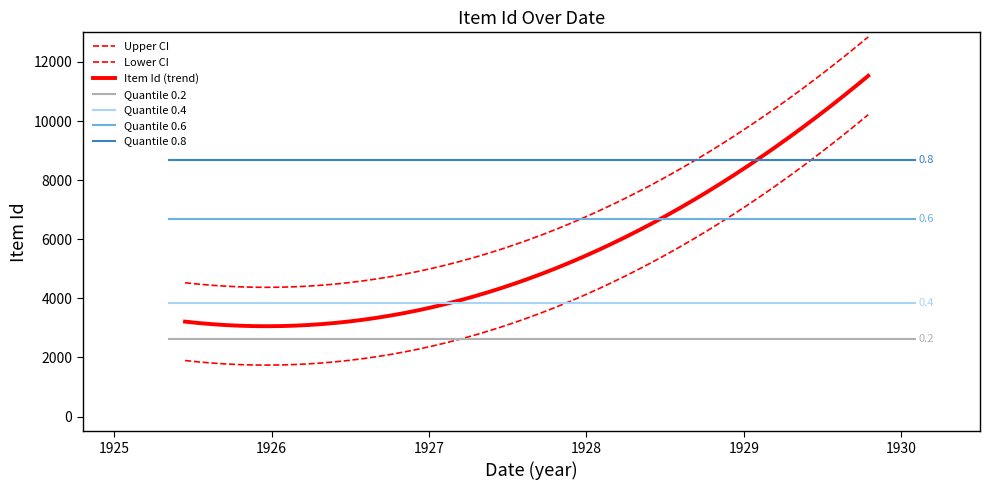

What is the value of the 2nd point from the left?

2521